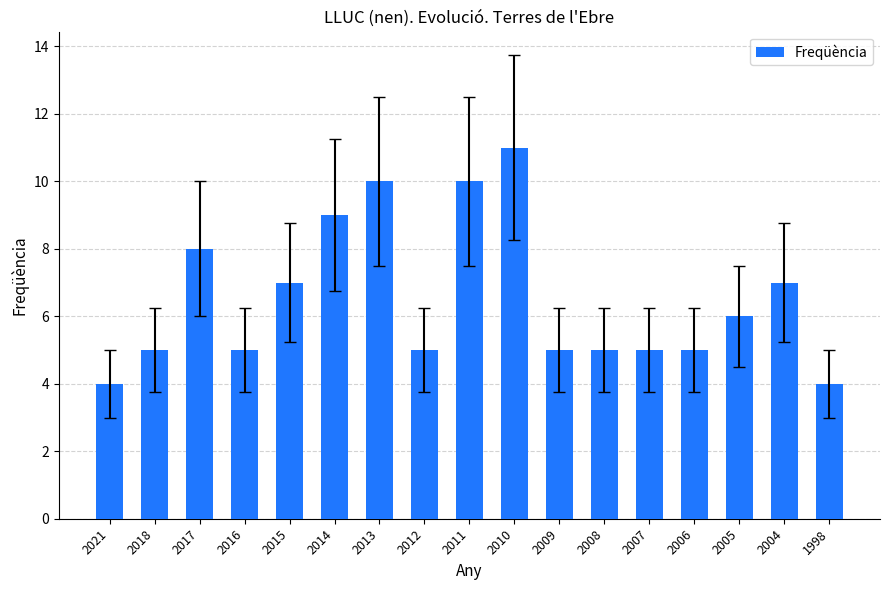

The value at 2008 is 5. True or false?

True